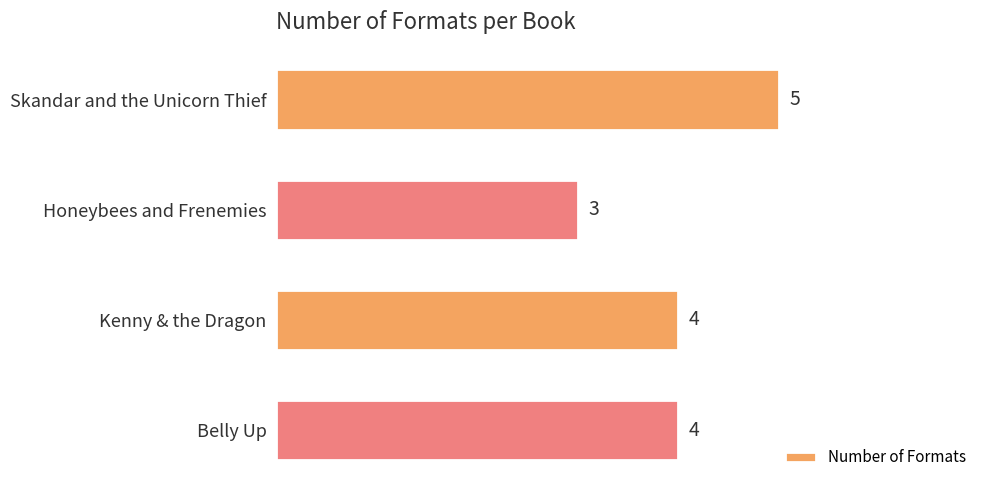

True or false: the data shows 3 at Honeybees and Frenemies.

True